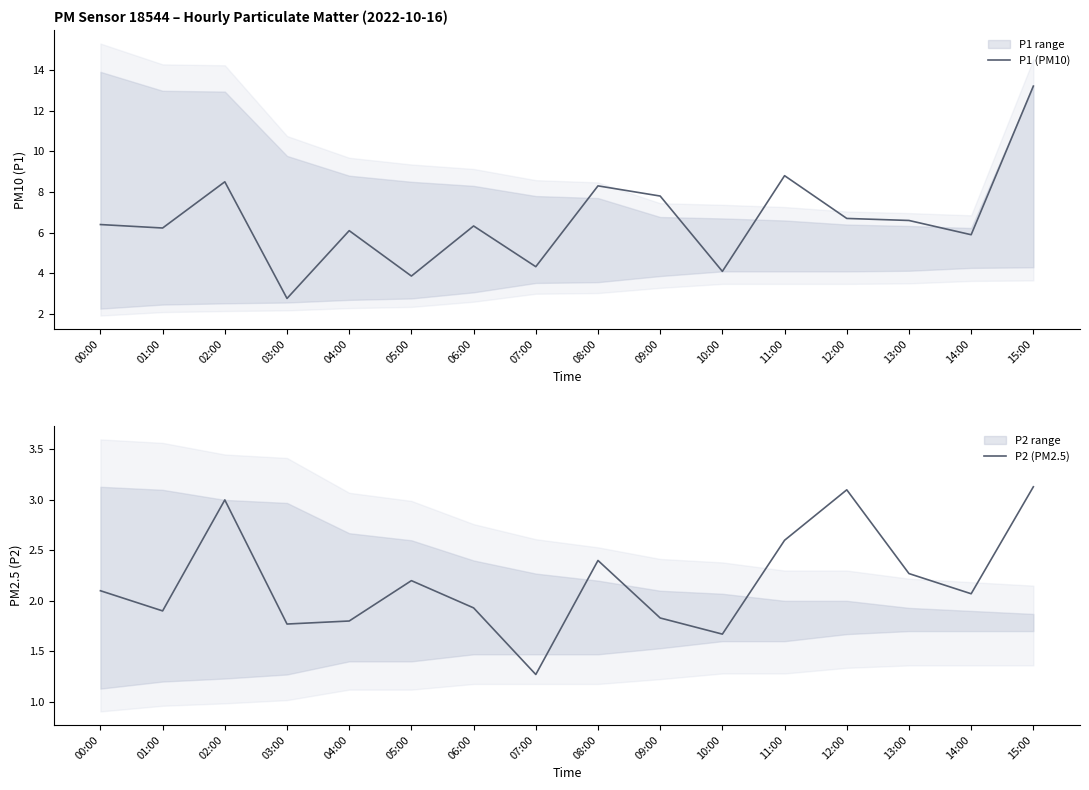

Which series has the largest total across all categories?

P1 (PM10)